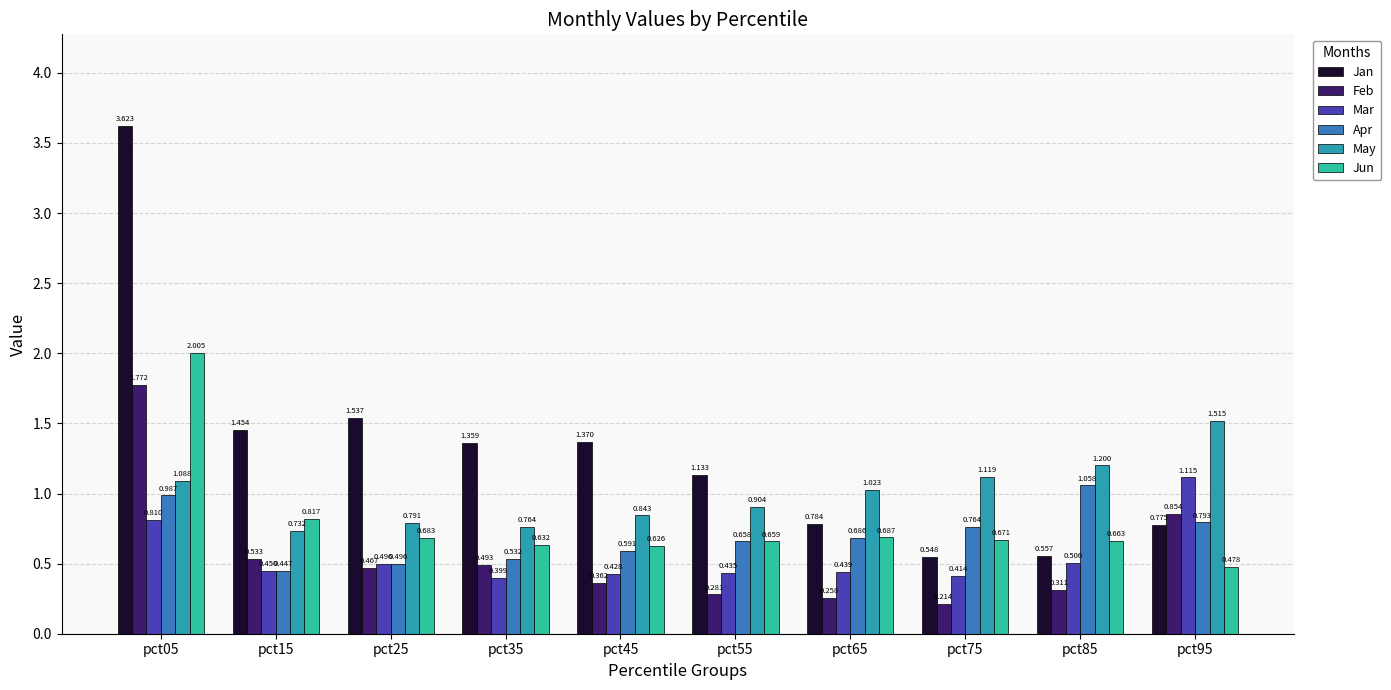

Count the number of data series in this chart.

6